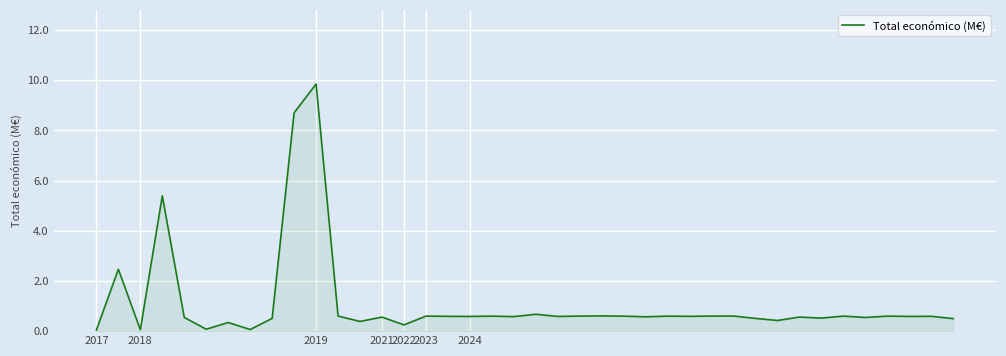

What is the difference between the second highest and minimum values?

8.7